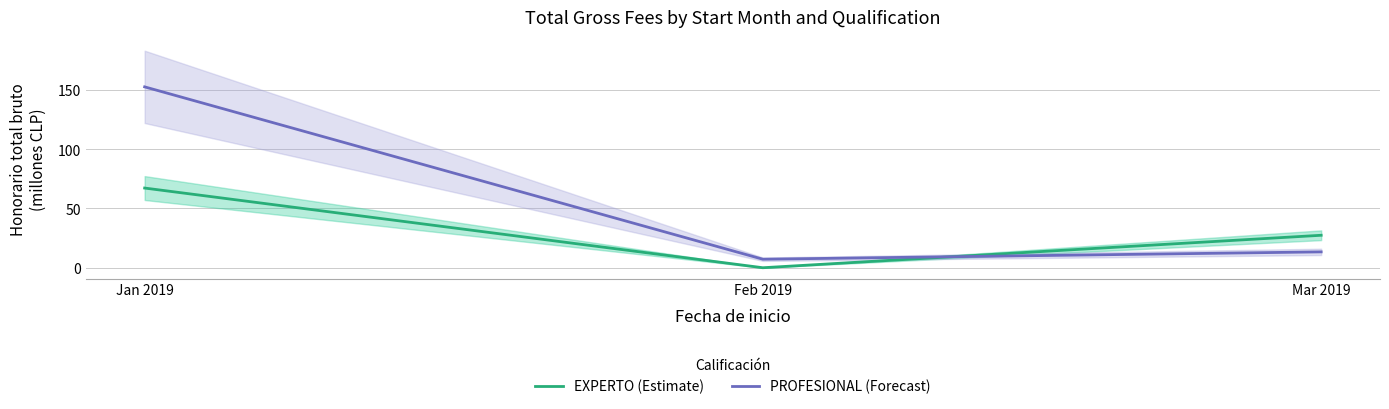

Is it true that EXPERTO (Estimate) equals 30.5 at Feb 2019?

False